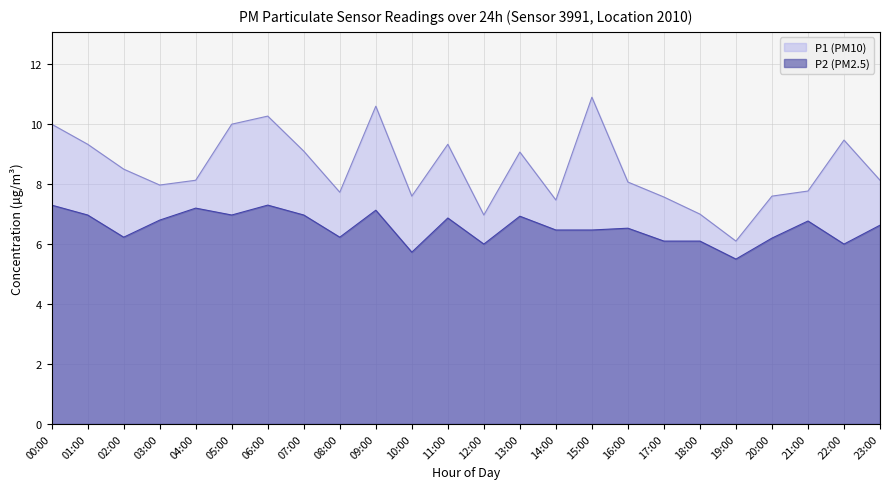

List the labels in order of P1 value, largest first.

15:00, 09:00, 06:00, 00:00, 05:00, 22:00, 01:00, 11:00, 07:00, 13:00, 02:00, 04:00, 23:00, 16:00, 03:00, 21:00, 08:00, 10:00, 20:00, 17:00, 14:00, 18:00, 12:00, 19:00